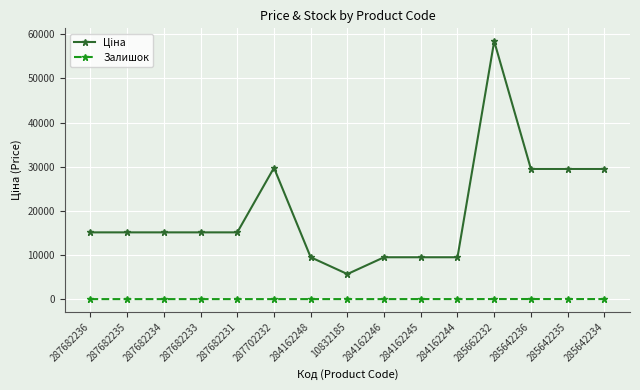

Count the Залишок values in the range 0 to 10.

12